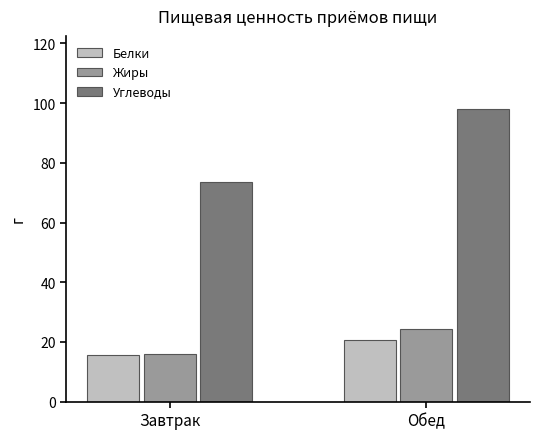

Reading left to right, transcribe all the data shown in this chart.

Белки: 15.5	20.5
Жиры: 15.8	24.4
Углеводы: 73.7	98.0